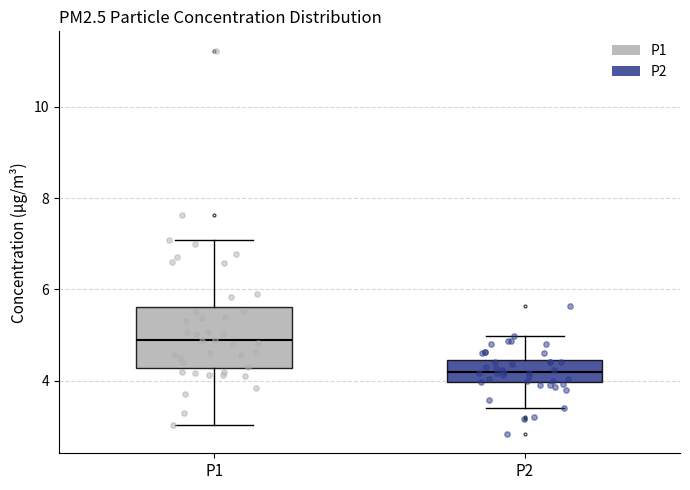

Which box has the highest median line?

P1